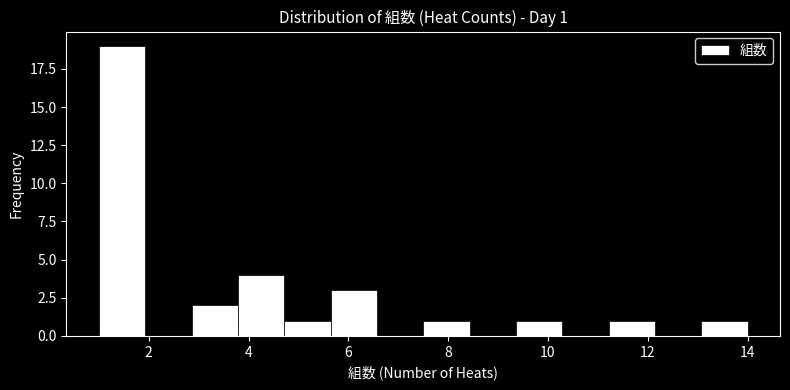

Over which range of the x-axis is the bar tallest?

1.0 to 2.0